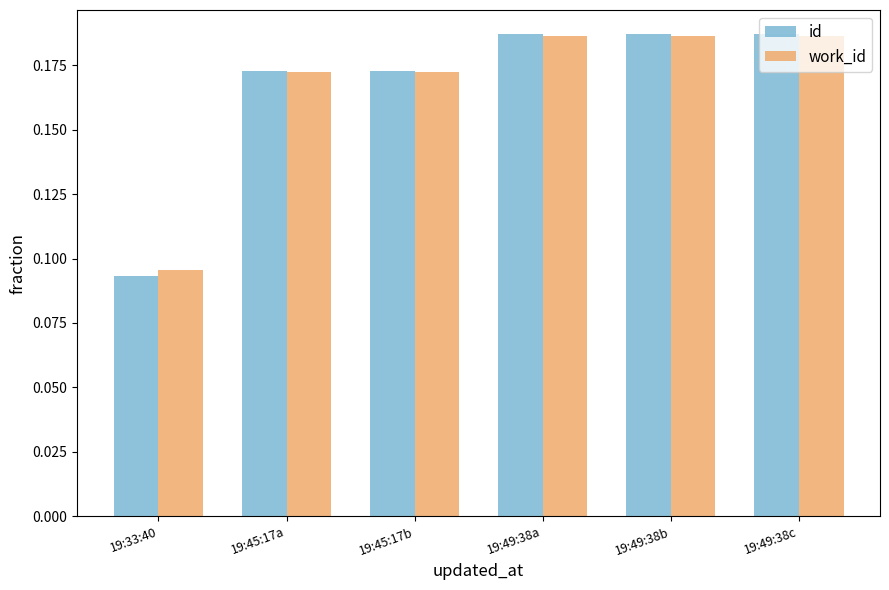

What is the label of the 6th bar from the right?

19:33:40